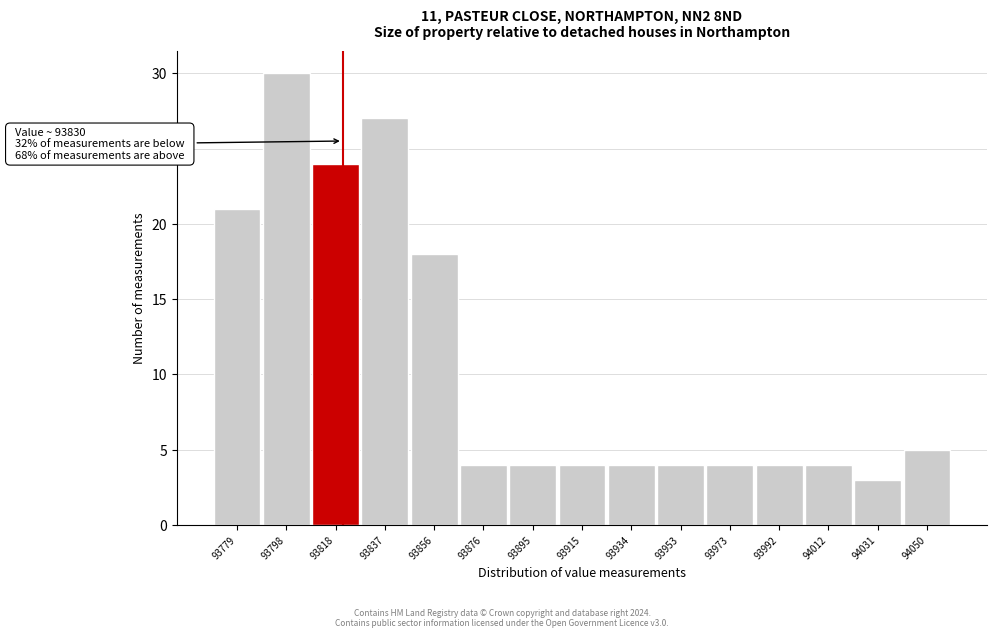

Reading left to right, extract all data points from this chart.

93779=21	93798=30	93818=24	93837=27	93856=18	93876=4	93895=4	93915=4	93934=4	93953=4	93973=4	93992=4	94012=4	94031=3	94050=5